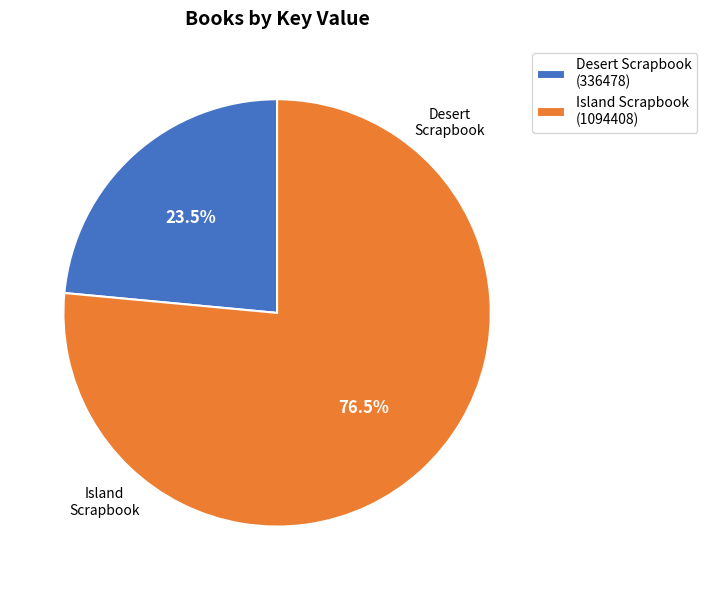

Which category has the smallest portion of the pie?

Desert Scrapbook